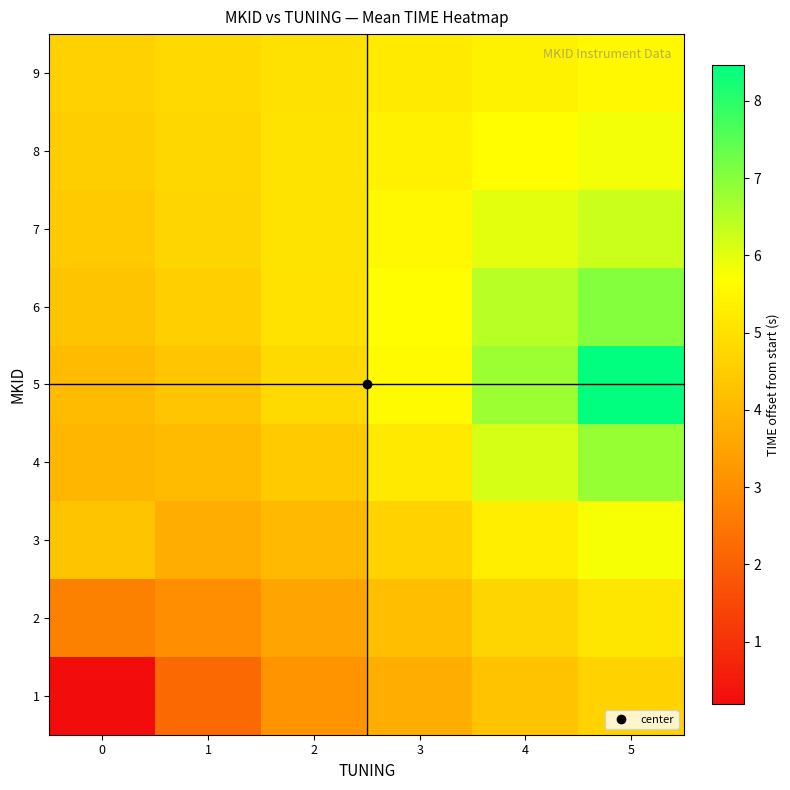

Between 3 and 5, which is larger?

5